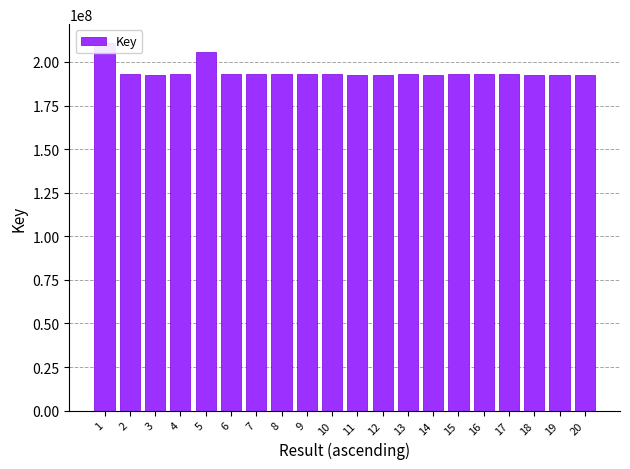

Which category has the highest value across all series?

1